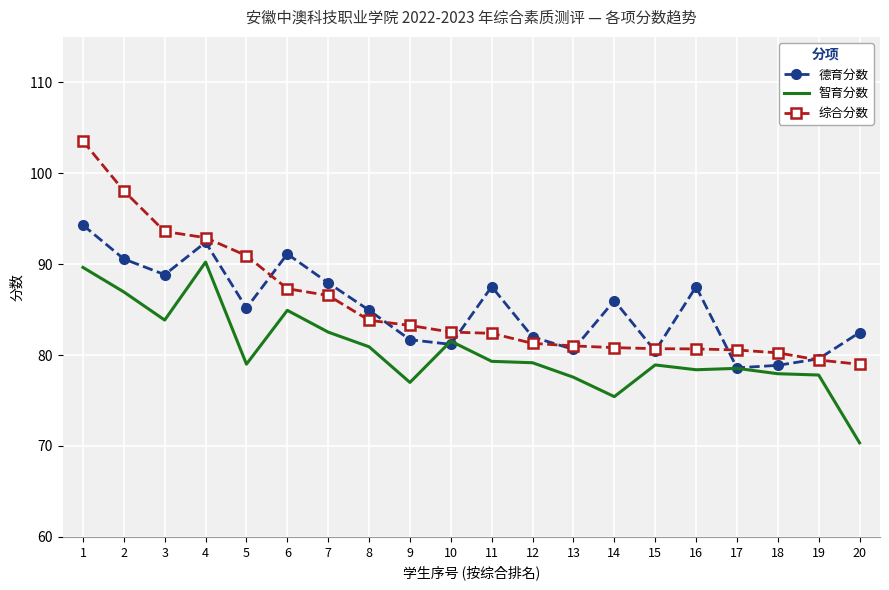

How many values in the 综合分数 series exceed 82?

11